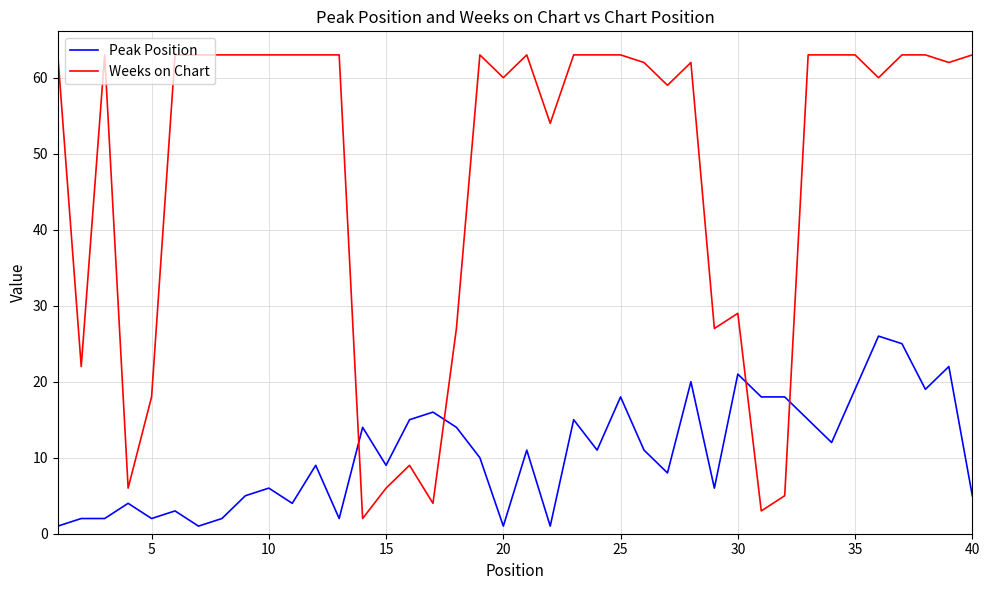

Reading left to right, list all the values displayed in this chart.

Peak Position: 1	2	2	4	2	3	1	2	5	6	4	9	2	14	9	15	16	14	10	1	11	1	15	11	18	11	8	20	6	21	18	18	15	12	19	26	25	19	22	5
Weeks on Chart: 63	22	63	6	18	63	63	63	63	63	63	63	63	2	6	9	4	27	63	60	63	54	63	63	63	62	59	62	27	29	3	5	63	63	63	60	63	63	62	63